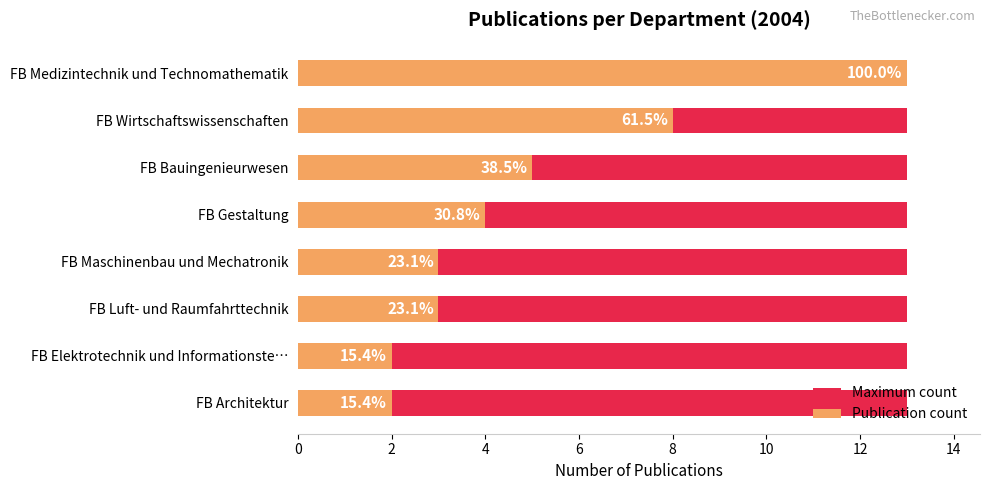

Is it true that Publication count equals 13.0 at FB Medizintechnik und Technomathematik?

True